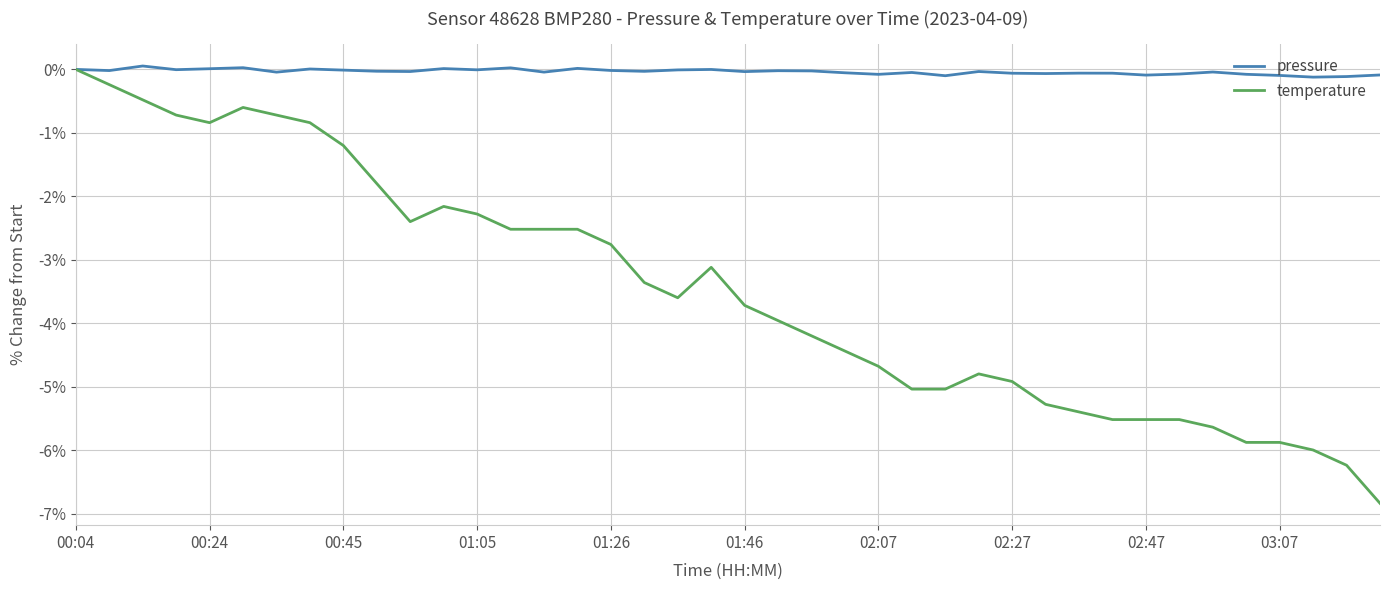

What is the minimum value shown in the chart?

-6.8